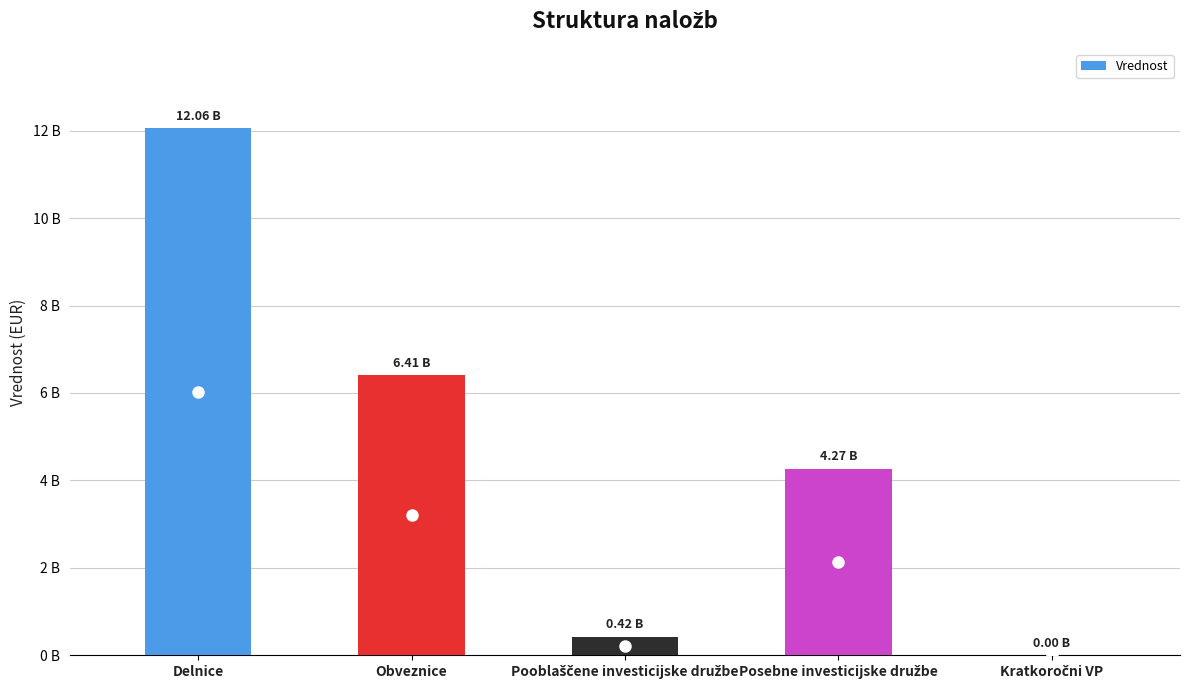

What is the value of the 2nd bar from the left?

6408248918.7